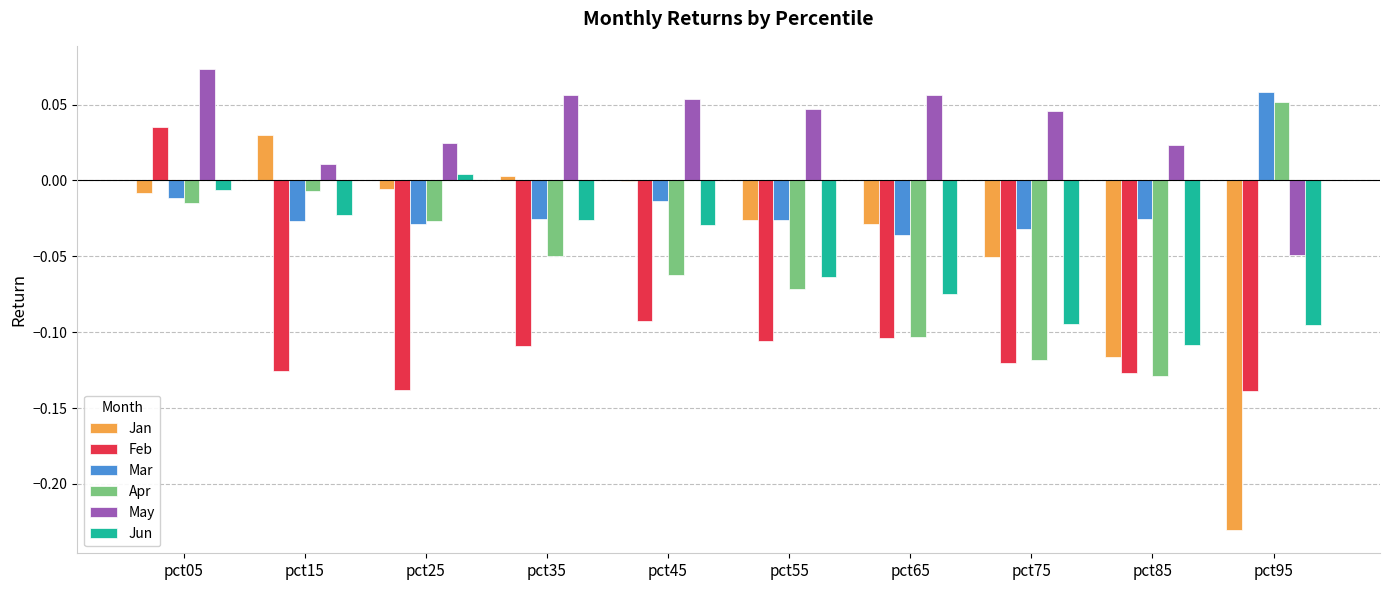

The value of Mar at pct65 is -0.0. True or false?

True